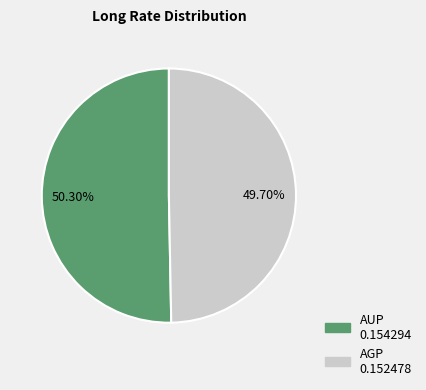

What is the total percentage of AUP and AGP?

100.0%